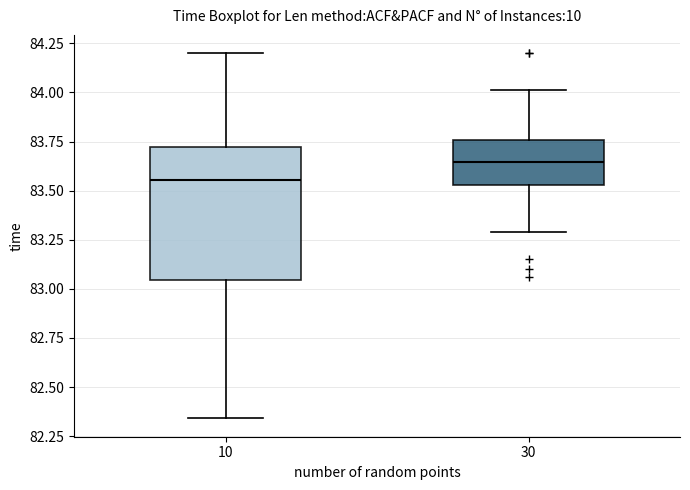

Which box has the highest median line?

30